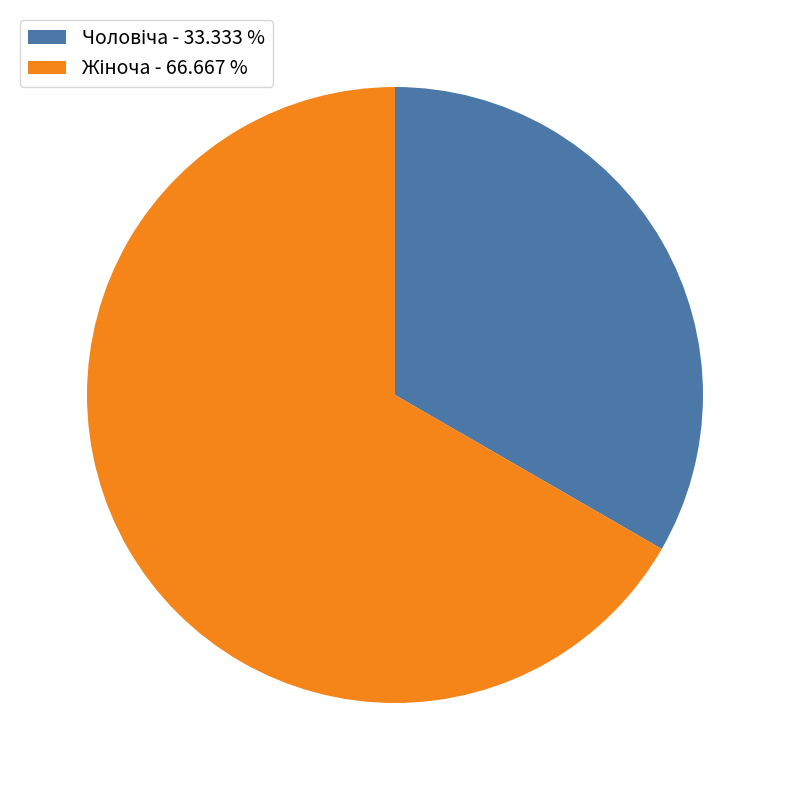

Is there a majority slice in this chart?

Yes